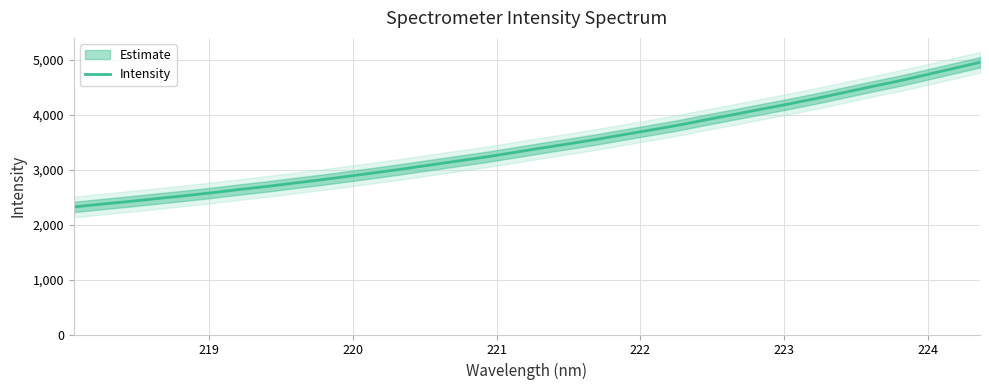

What is the maximum value for Intensity?

4952.8